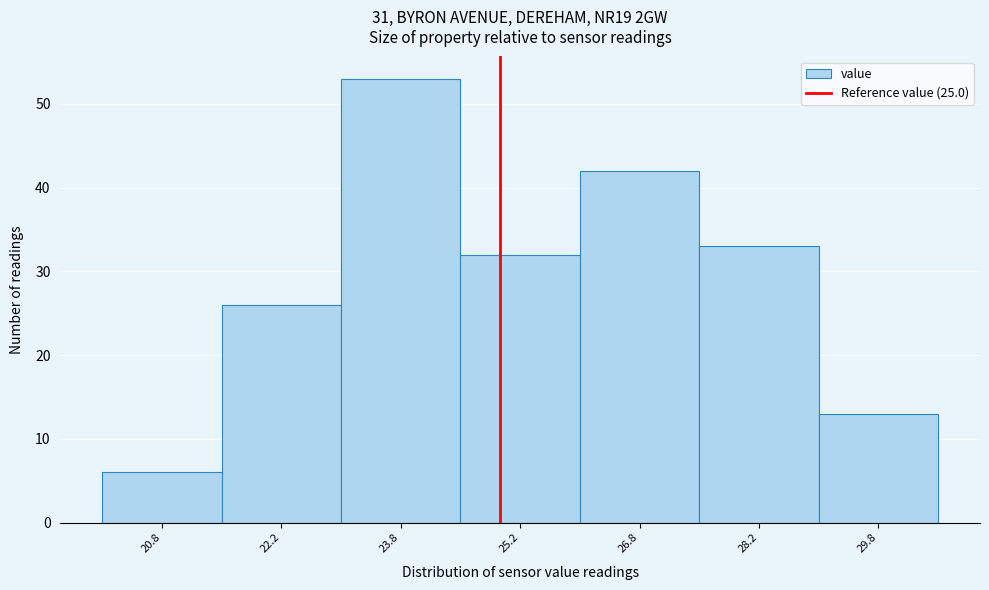

Over which range of the x-axis is the bar tallest?

23.0 to 24.5